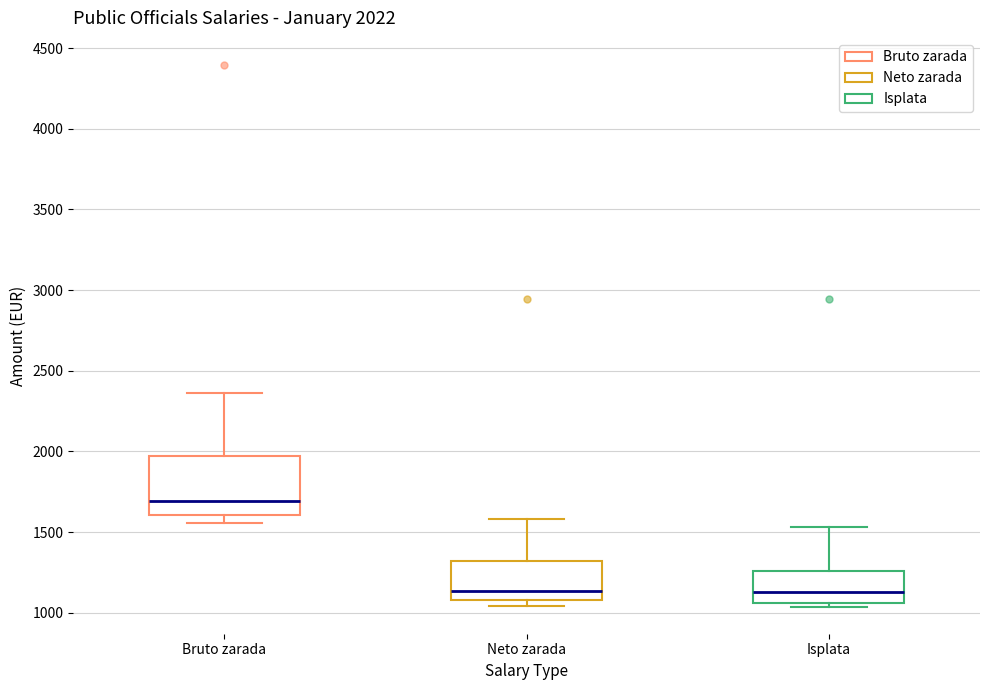

Comparing the boxes themselves (not the whiskers), which one is the tallest?

Bruto zarada